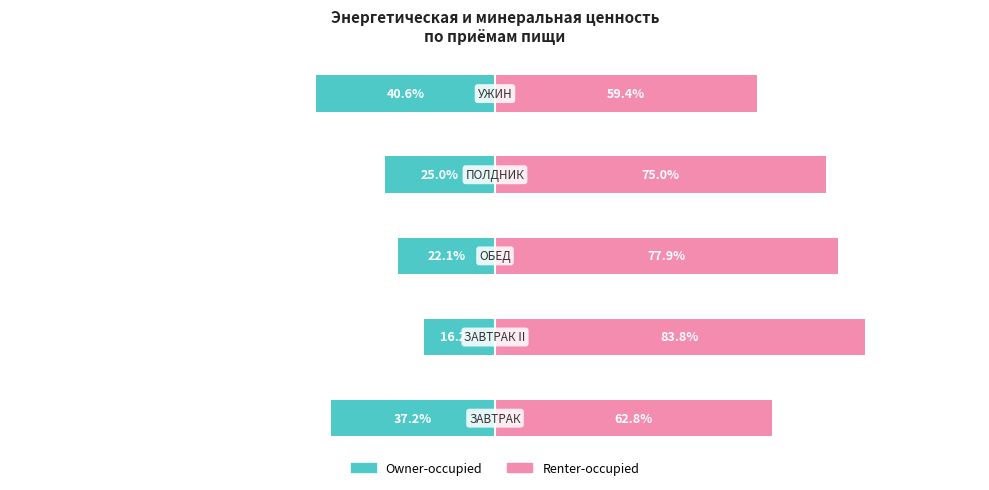

Between 1 and 2, which is larger?

1